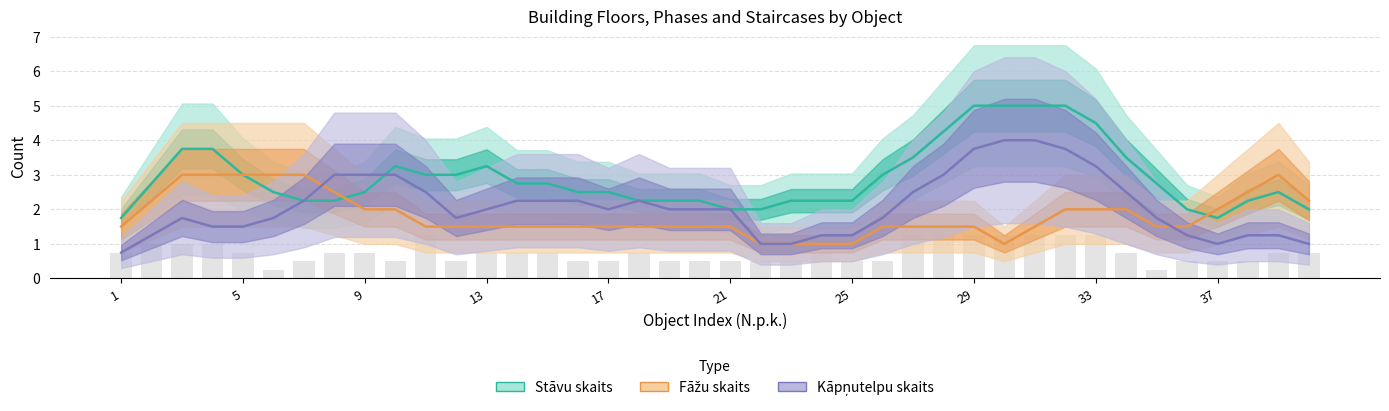

How many groups of bars are there?

40